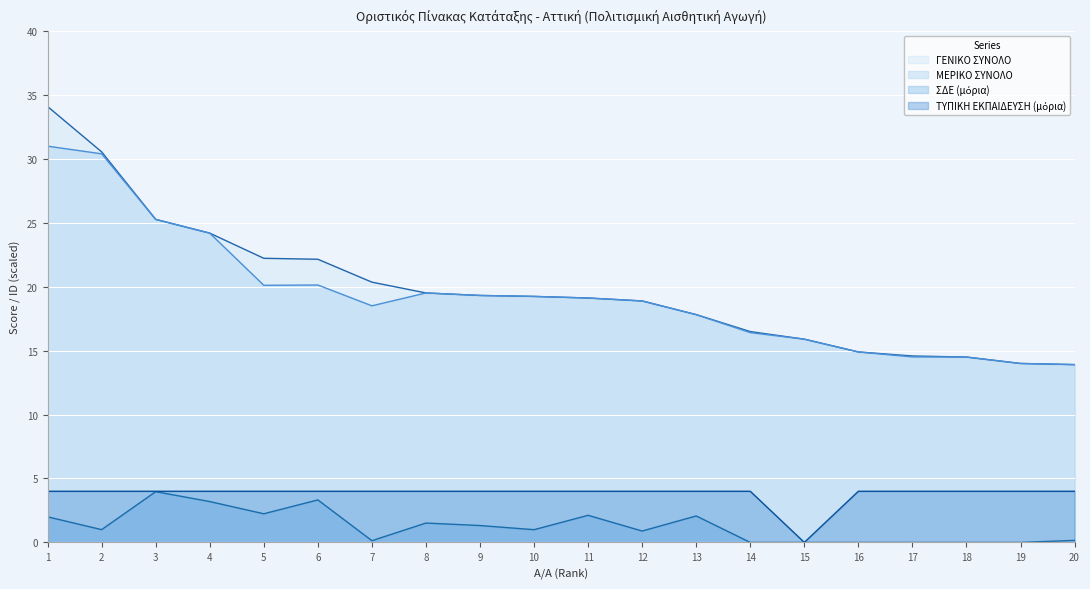

Where does the ΜΕΡΙΚΟ ΣΥΝΟΛΟ series first go above 19?

1